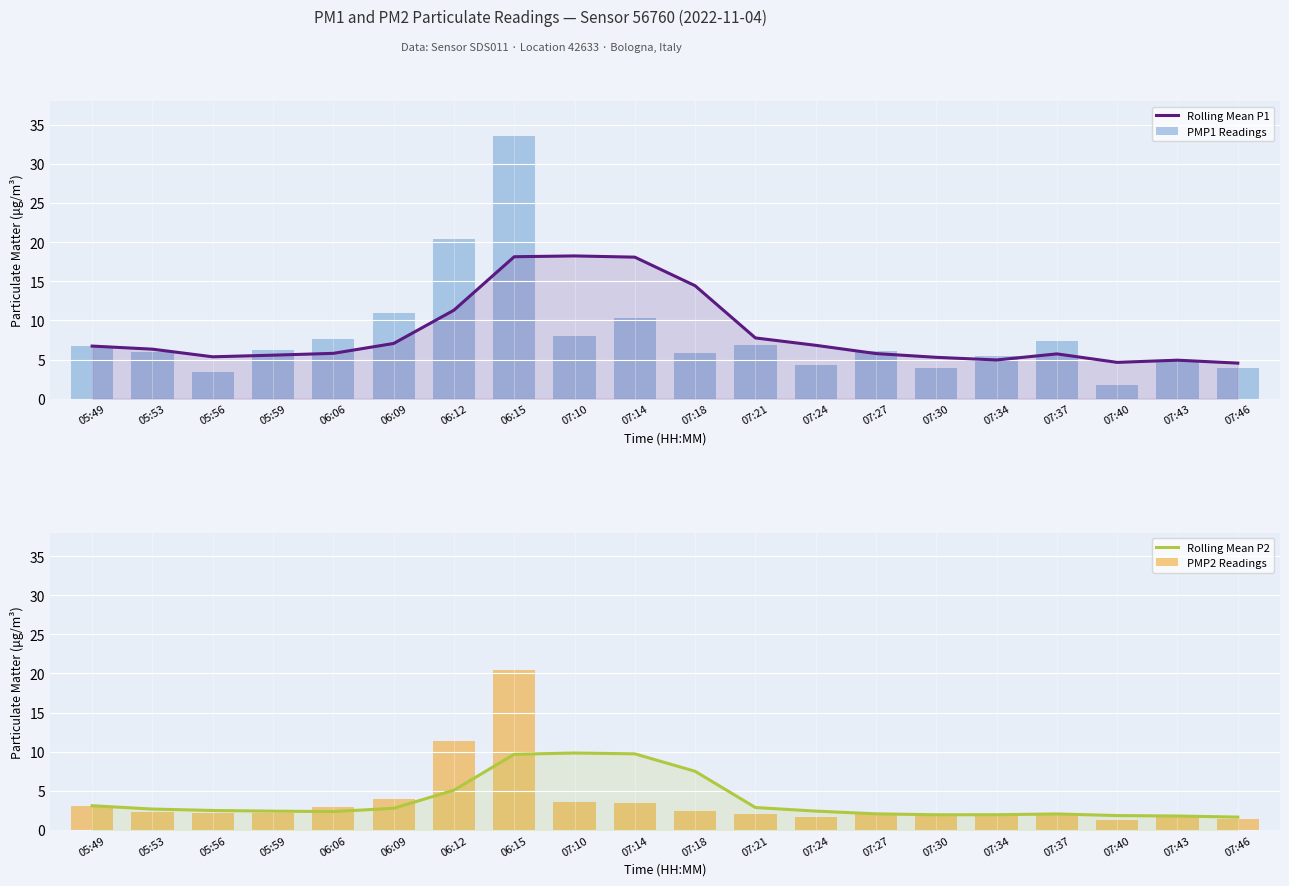

What is the difference between the maximum and minimum values in the PMP2 Readings series?

19.2